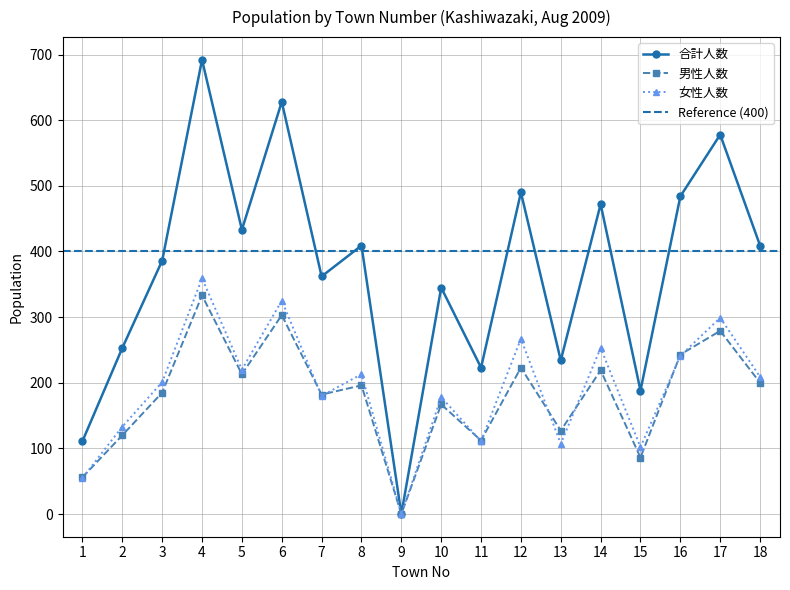

What is the value of the 合計人数 point at the 13th from the left?

234